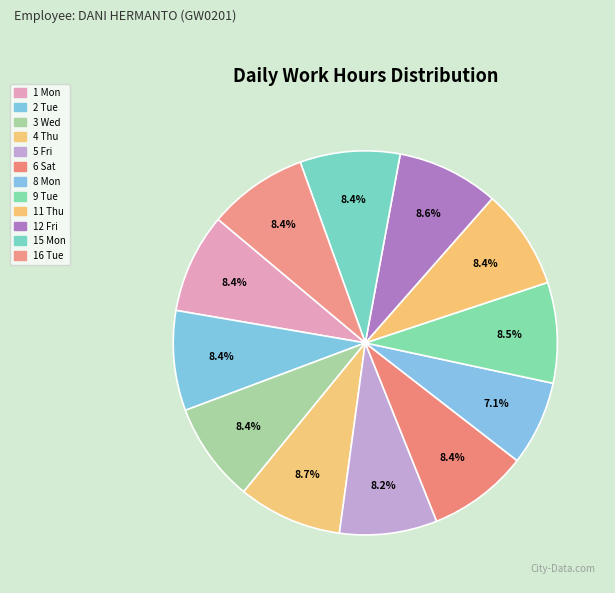

Which slice is the smallest?

8 Mon